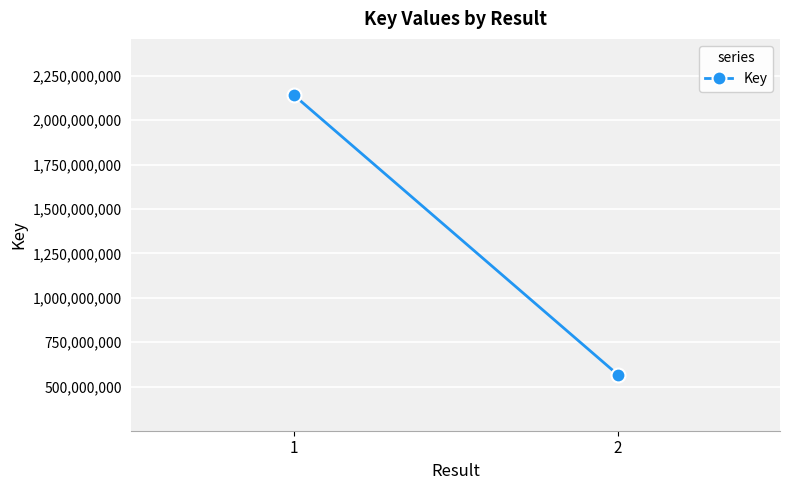

What is the change in value from 1 to 2?

-1575135708